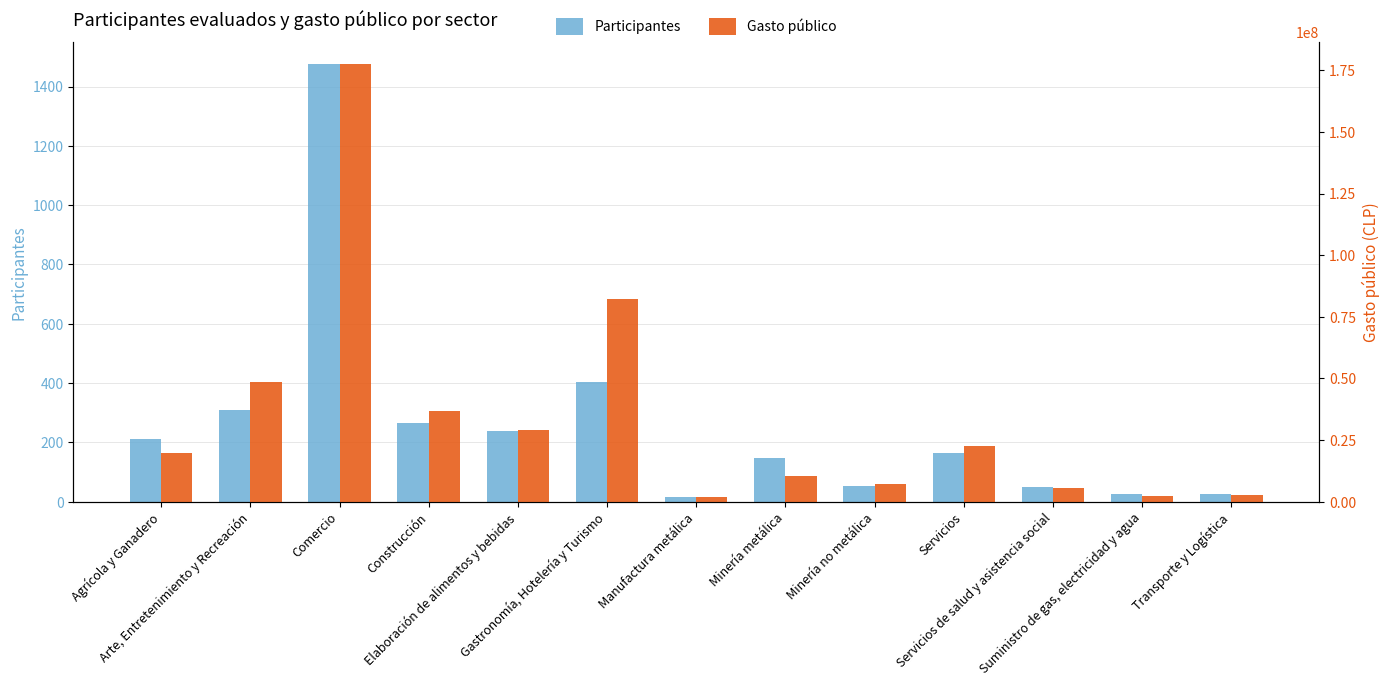

What is the difference between the Participantes values at Agrícola y Ganadero and Transporte y Logística?

186.0